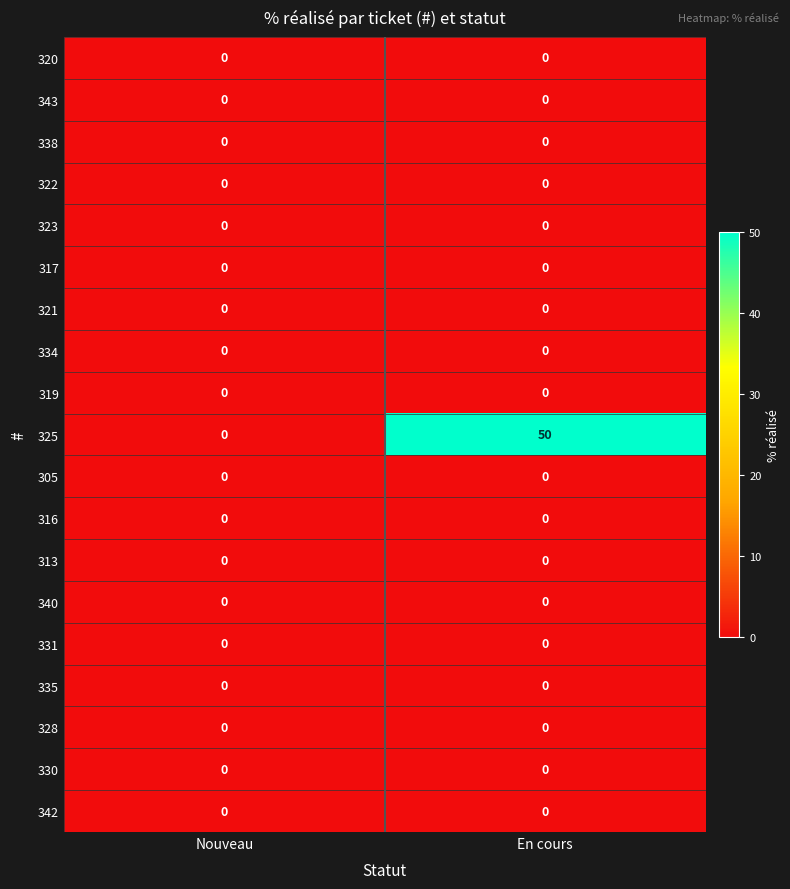

At how many categories does at least one series exceed 27?

1